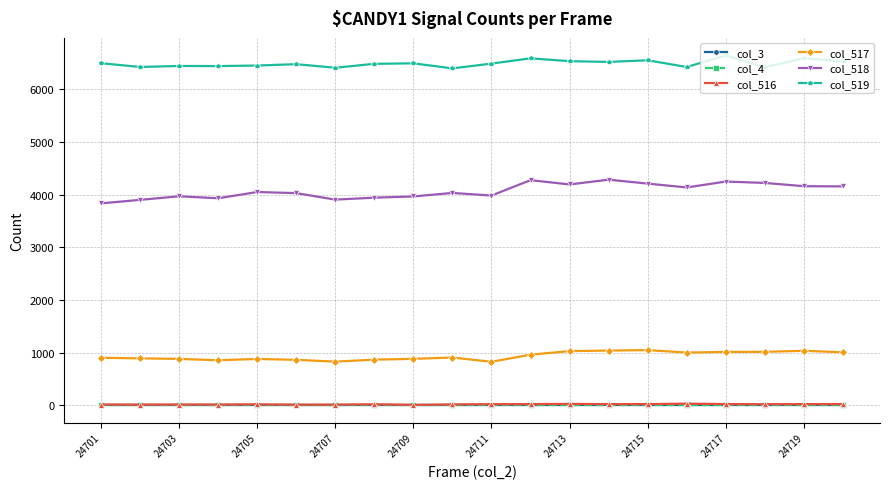

Is this an area chart (filled region under the line)?

No